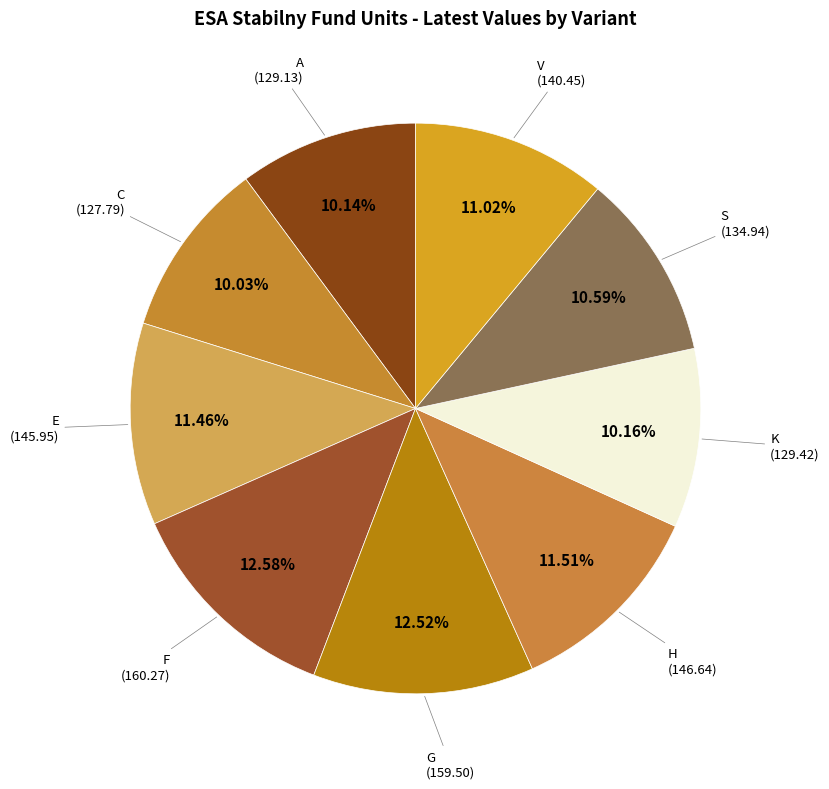

How many slices are in this pie chart?

9